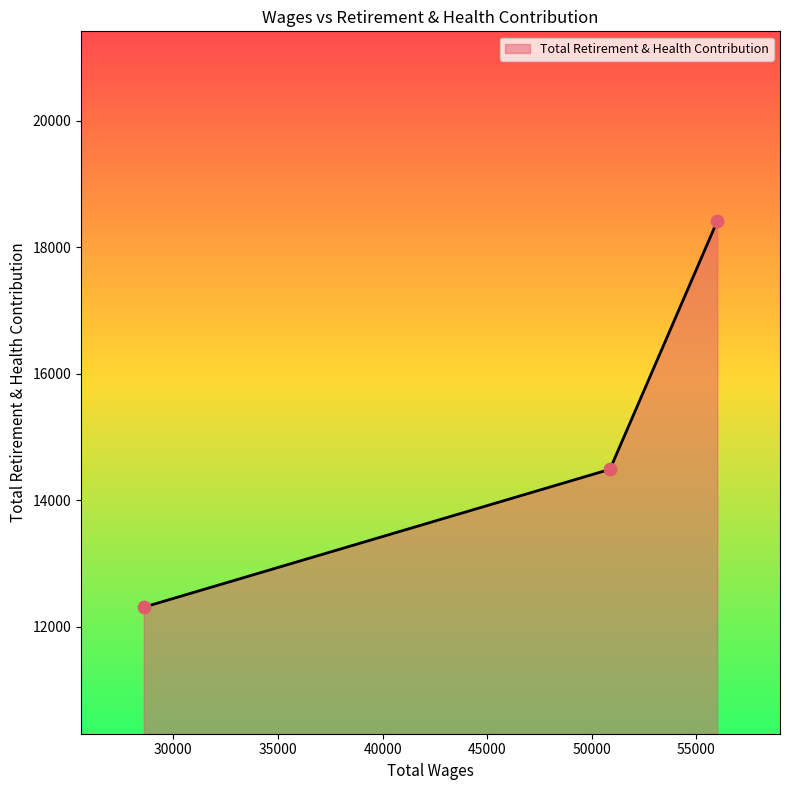

What is the maximum value shown in the chart?

18414